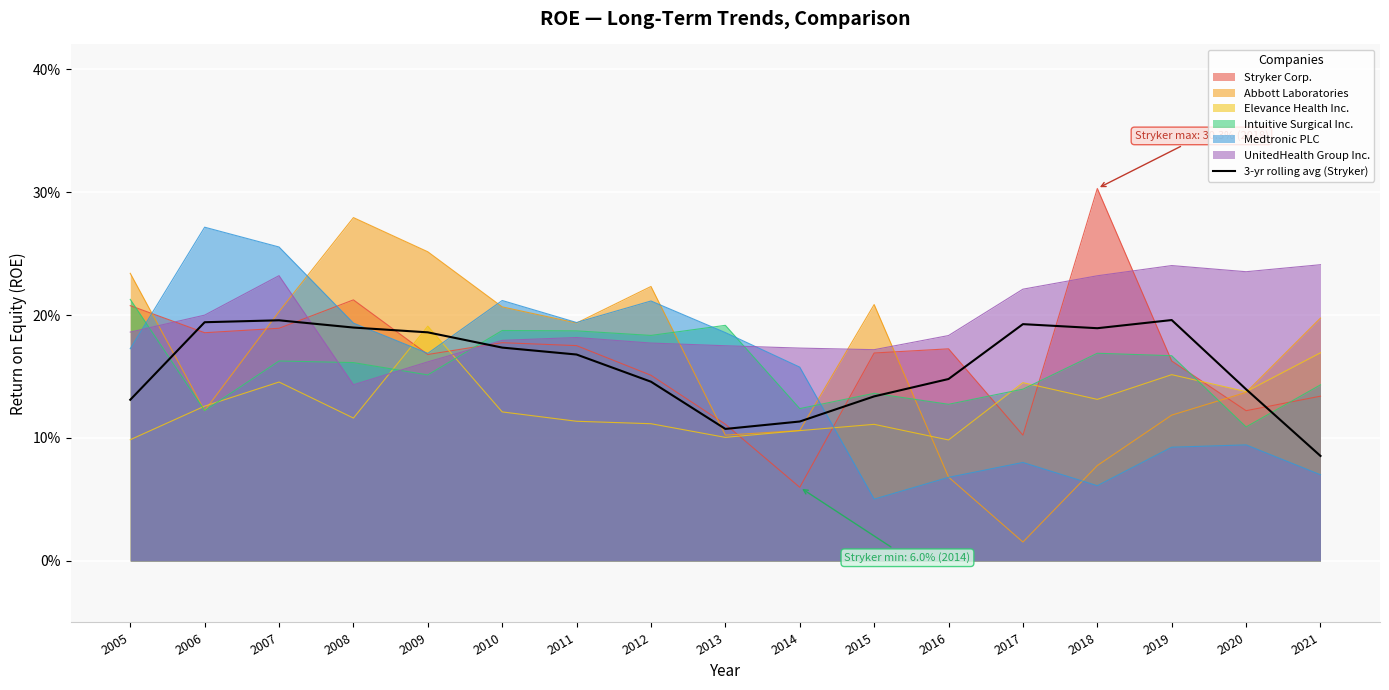

List the labels in order of value, largest first.

2019, 2007, 2006, 2017, 2008, 2018, 2009, 2010, 2011, 2016, 2012, 2020, 2015, 2005, 2014, 2013, 2021